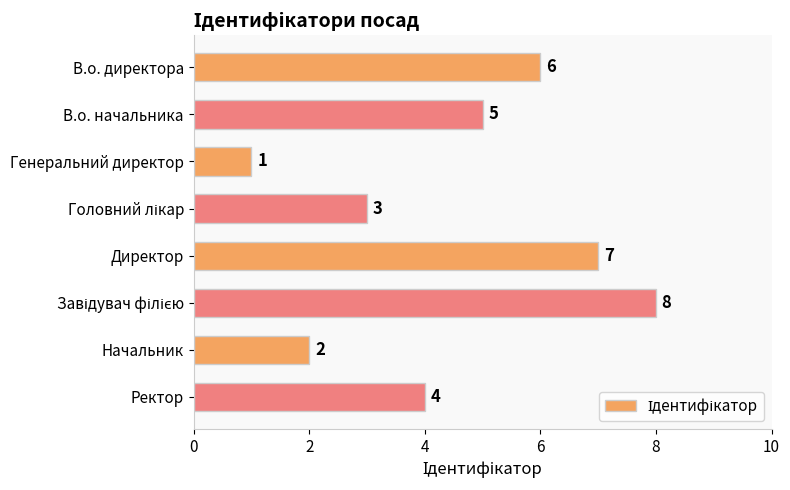

Between Генеральний директор and Ректор, which is larger?

Ректор